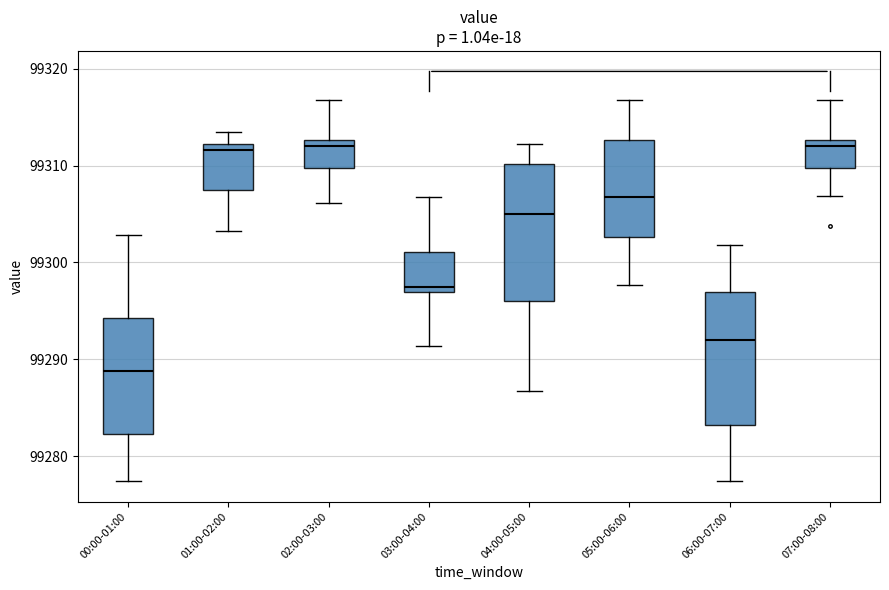

Reading left to right, transcribe this box plot: for each box, give where its median line is, the range the box spans, and where its two whiskers end, as read against the y-axis. The values are not printed on the chart, so give them approximately, as read against the axis.

00:00-01:00: median 99289, box 99282 to 99294, whiskers 99277 to 99303
01:00-02:00: median 99312 (just below the box's upper edge), box 99307 to 99312, whiskers 99303 to 99313
02:00-03:00: median 99312, box 99310 to 99313, whiskers 99306 to 99317
03:00-04:00: median 99297 (just above the box's lower edge), box 99297 to 99301, whiskers 99291 to 99307
04:00-05:00: median 99305, box 99296 to 99310, whiskers 99287 to 99312
05:00-06:00: median 99307, box 99303 to 99313, whiskers 99298 to 99317
06:00-07:00: median 99292, box 99283 to 99297, whiskers 99277 to 99302
07:00-08:00: median 99312, box 99310 to 99313, whiskers 99307 to 99317